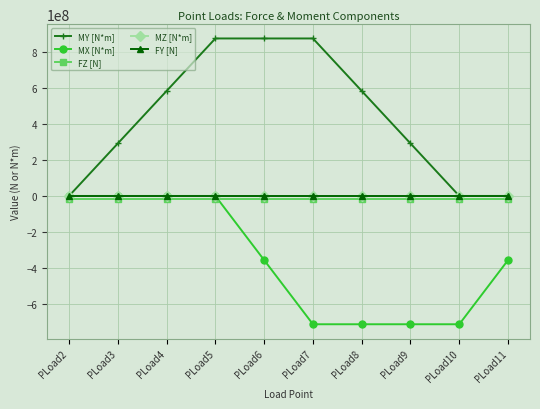

Rank the categories by MY [N*m] value from highest to lowest.

PLoad5, PLoad6, PLoad7, PLoad4, PLoad8, PLoad3, PLoad9, PLoad2, PLoad10, PLoad11